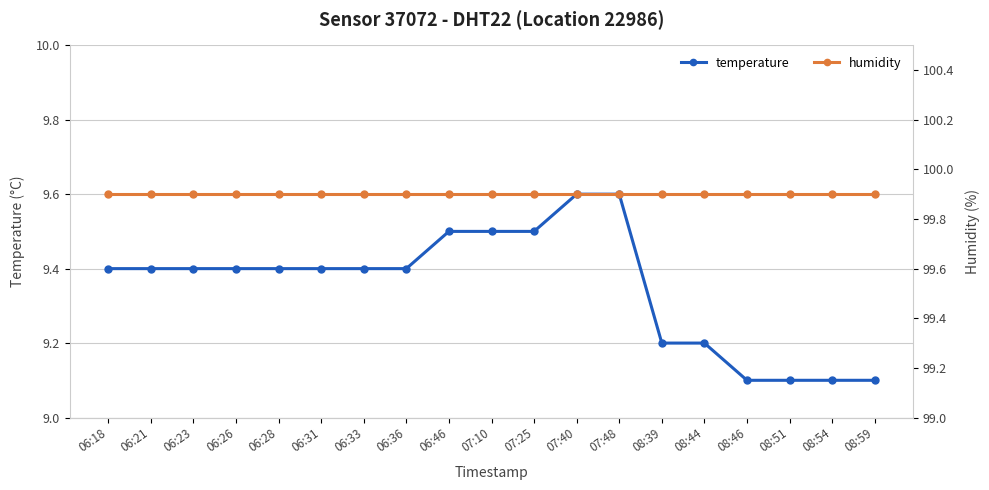

Reading right to left, list all the values displayed in this chart.

temperature: 08:59=9.1	08:54=9.1	08:51=9.1	08:46=9.1	08:44=9.2	08:39=9.2	07:48=9.6	07:40=9.6	07:25=9.5	07:10=9.5	06:46=9.5	06:36=9.4	06:33=9.4	06:31=9.4	06:28=9.4	06:26=9.4	06:23=9.4	06:21=9.4	06:18=9.4
humidity: 08:59=99.9	08:54=99.9	08:51=99.9	08:46=99.9	08:44=99.9	08:39=99.9	07:48=99.9	07:40=99.9	07:25=99.9	07:10=99.9	06:46=99.9	06:36=99.9	06:33=99.9	06:31=99.9	06:28=99.9	06:26=99.9	06:23=99.9	06:21=99.9	06:18=99.9